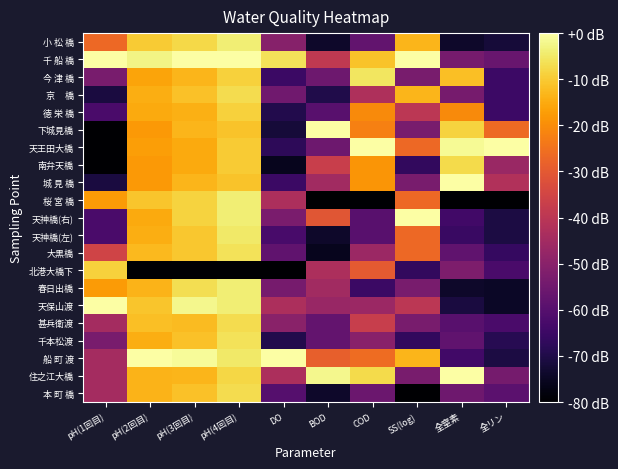

What is the difference between the highest and lowest values at pH(3回目)?

80.0